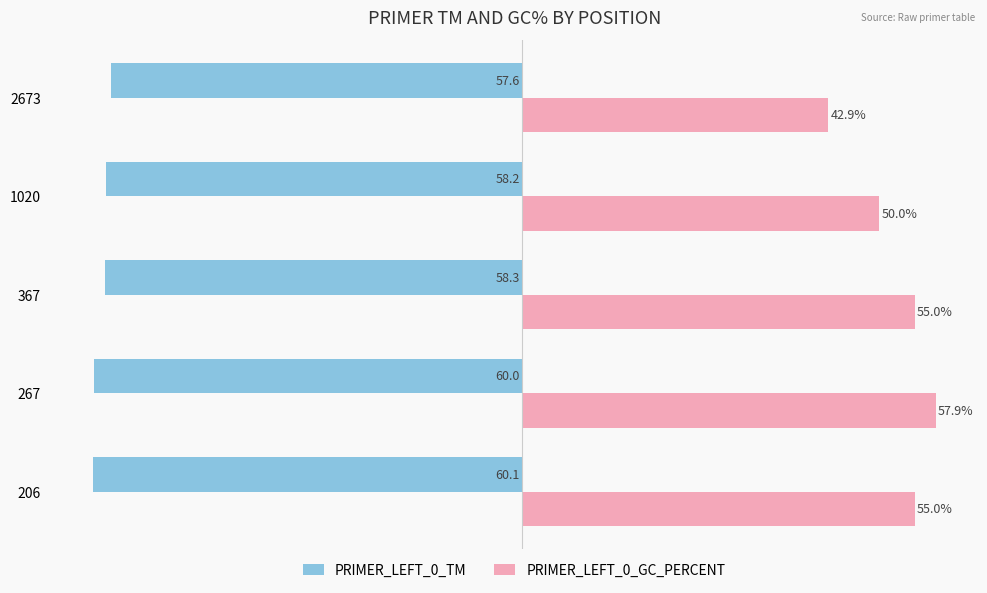

Which series has the largest range (max minus min)?

PRIMER_LEFT_0_GC_PERCENT